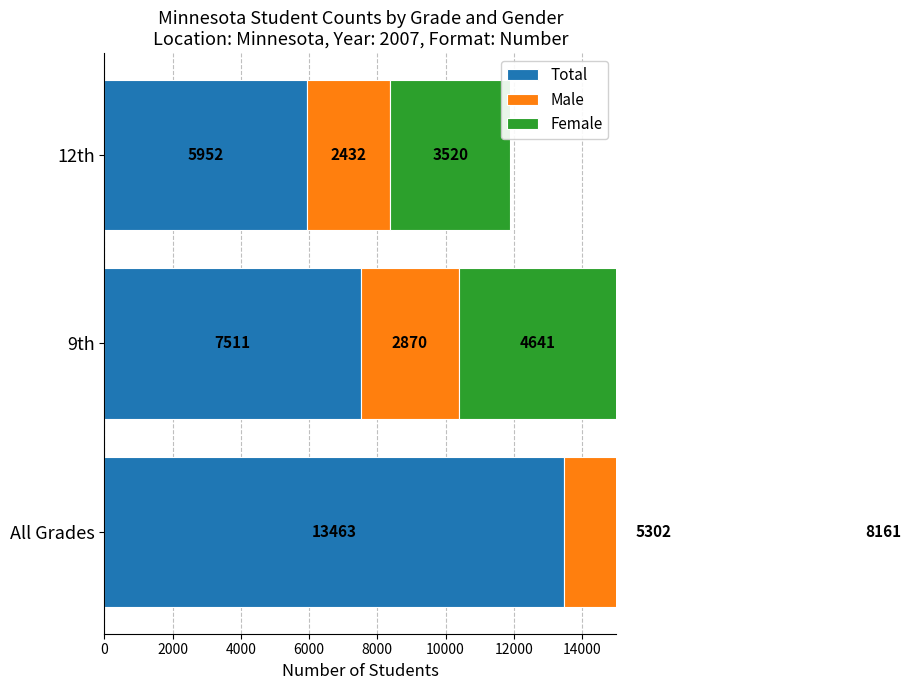

Read the Male value at 0, to the nearest 100.

5300